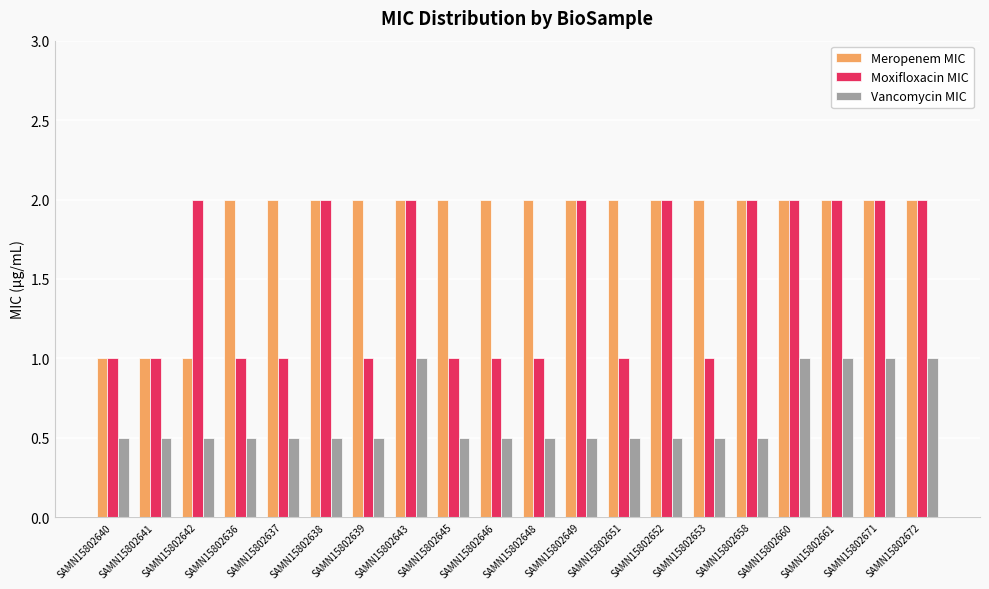

True or false: Vancomycin MIC has a value of 0.5 at SAMN15802658.

True